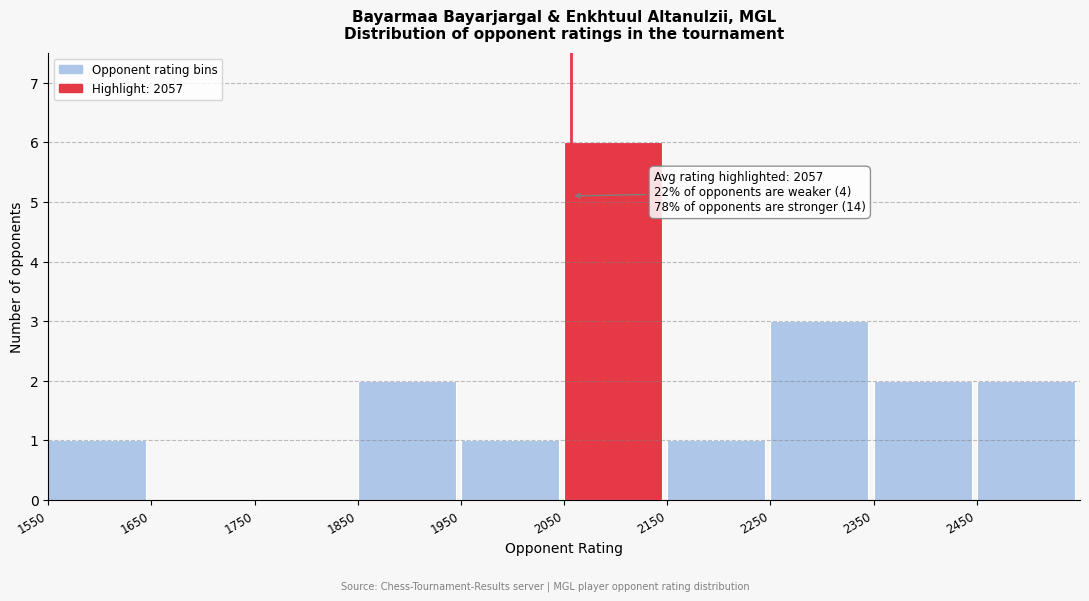

Which range on the x-axis has the tallest bar?

2050 to 2150